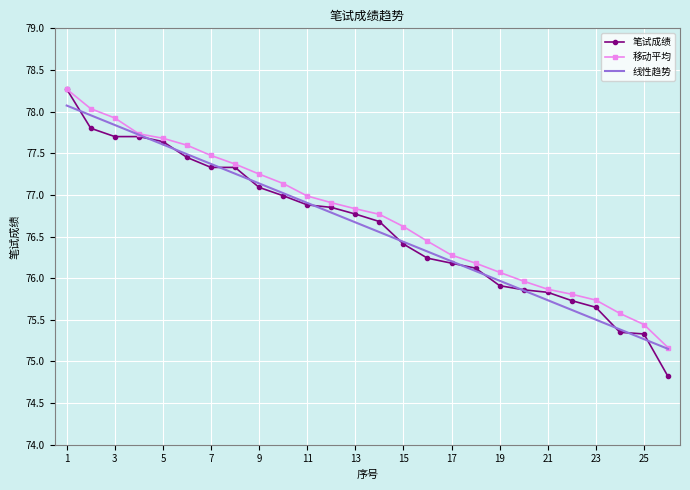

Which series has the largest total across all categories?

移动平均